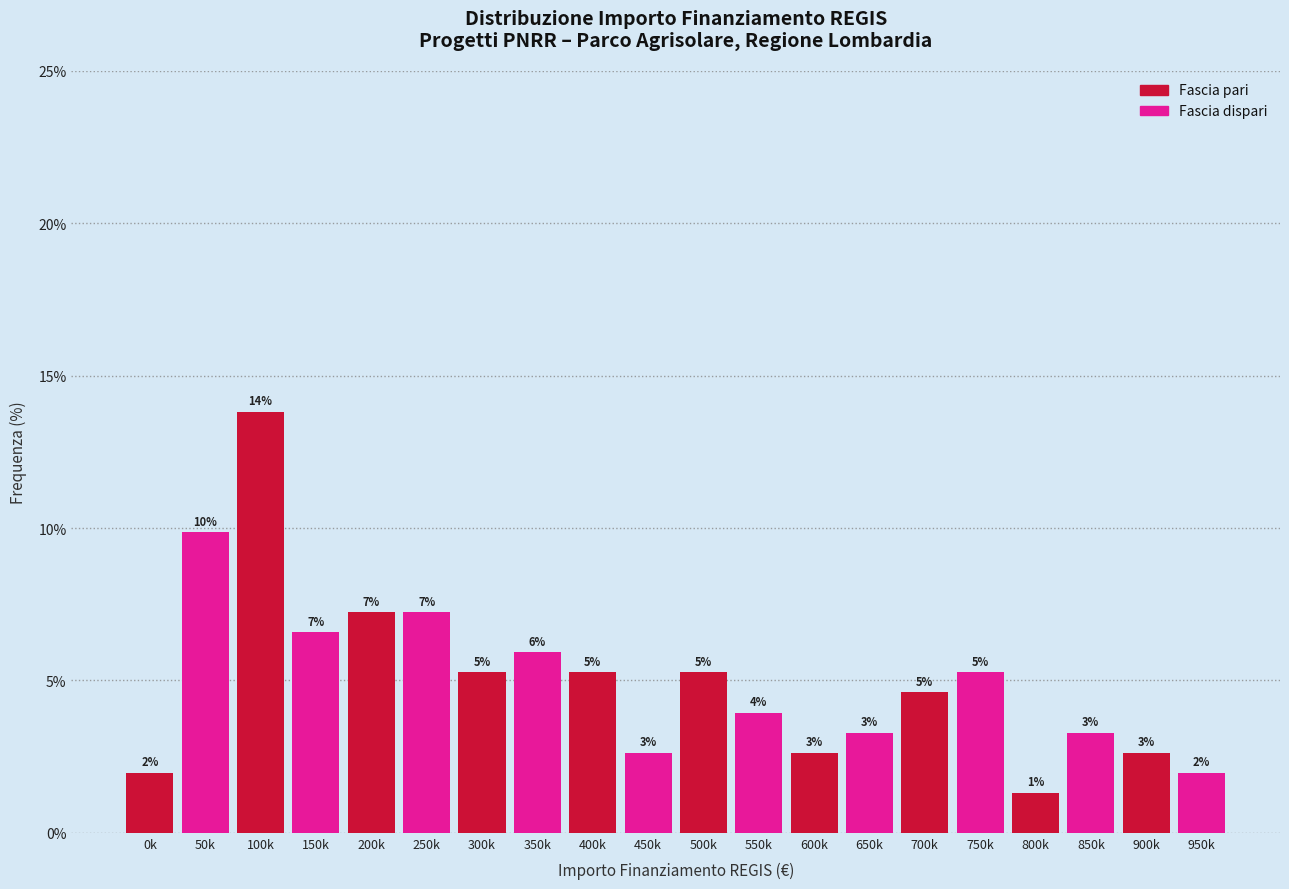

How many bars are there in total?

20